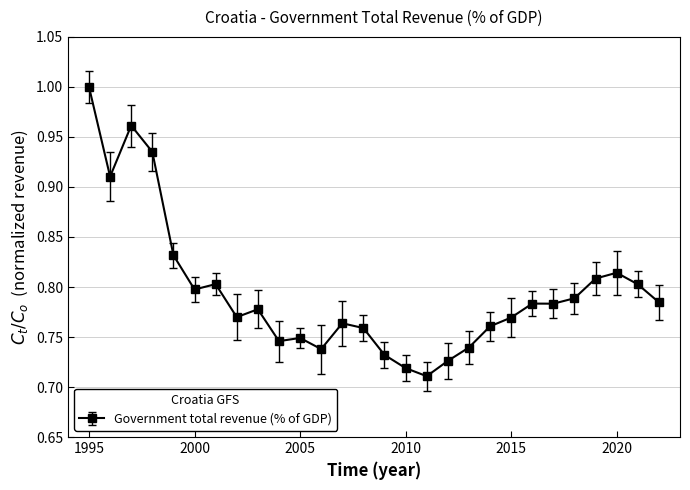

True or false: the data has more than 1 interior local peaks.

True